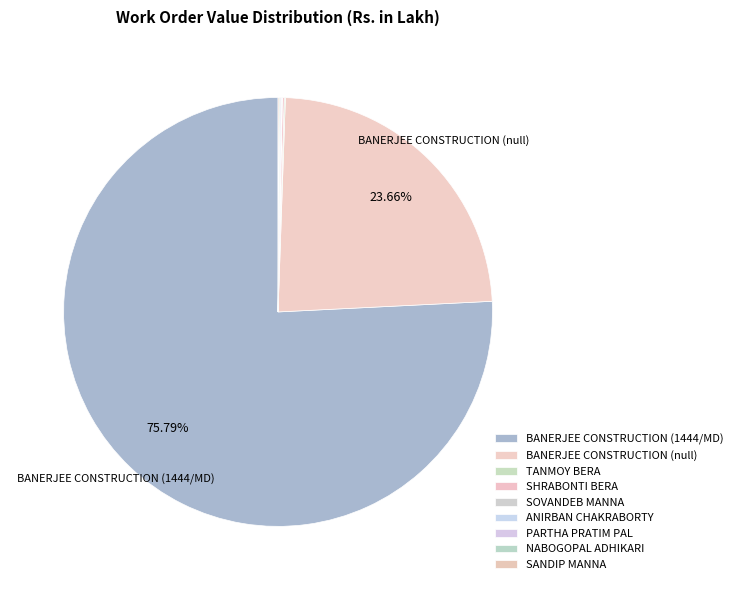

Which has a higher value, ANIRBAN CHAKRABORTY or SOVANDEB MANNA?

ANIRBAN CHAKRABORTY